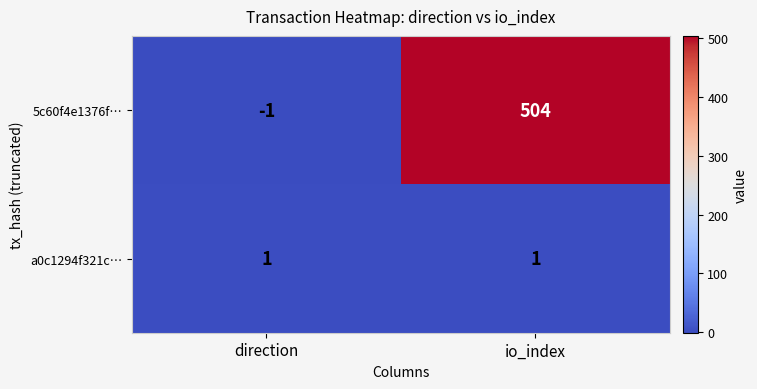

List the series in order of their overall mean, lowest first.

a0c1294f321c…, 5c60f4e1376f…